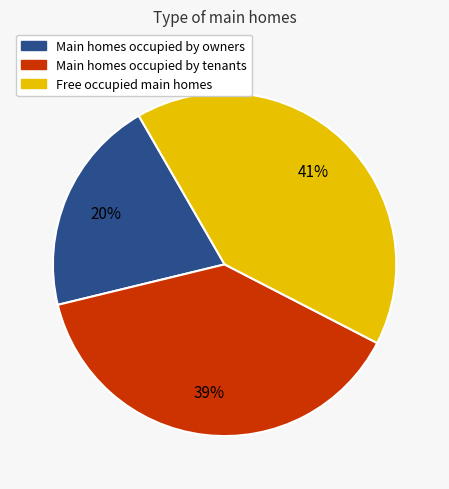

Does any single category account for the majority?

No